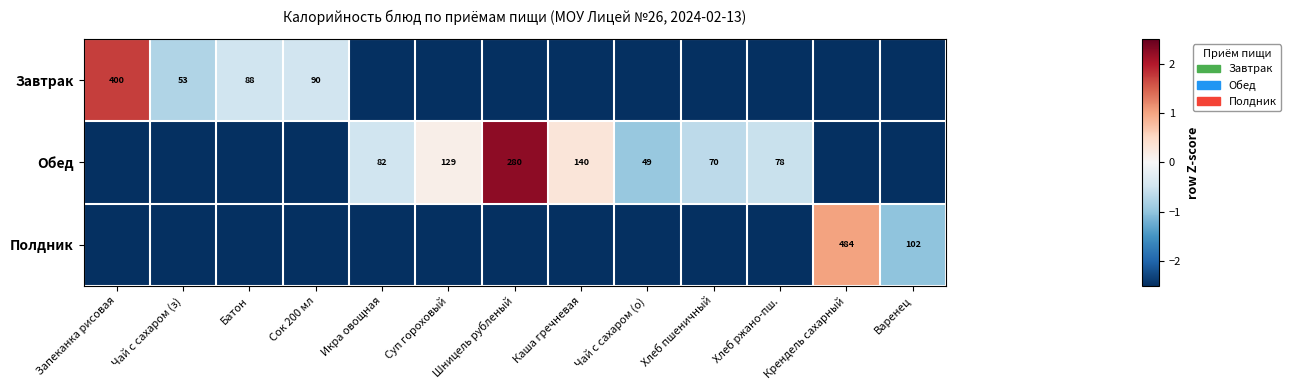

What is the minimum value shown in the chart?

-2.5